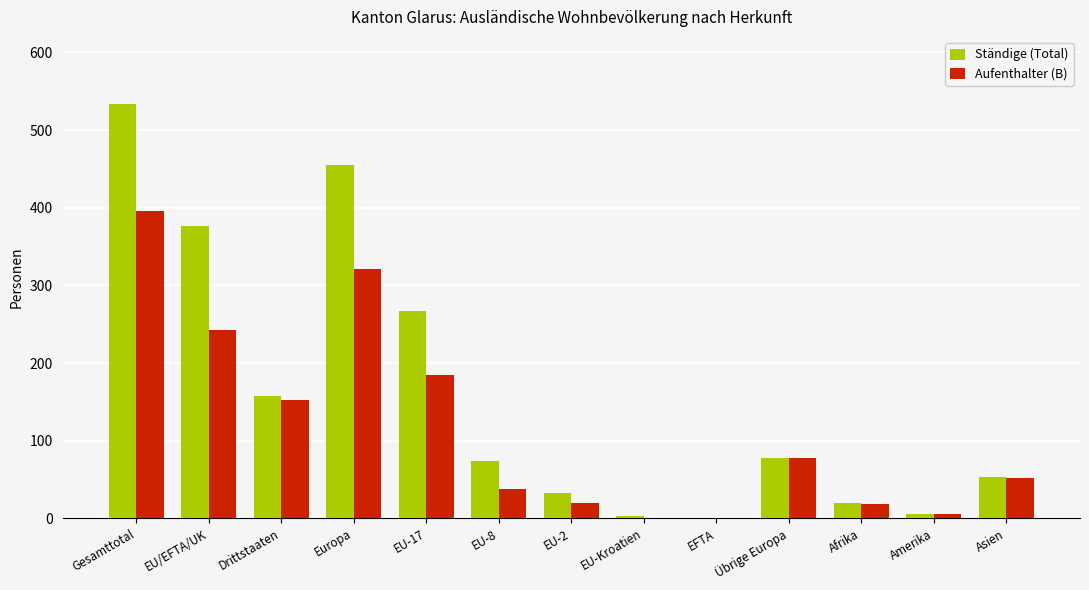

What is the sum of the Ständige (Total) values at EU-17 and EU-8?

341